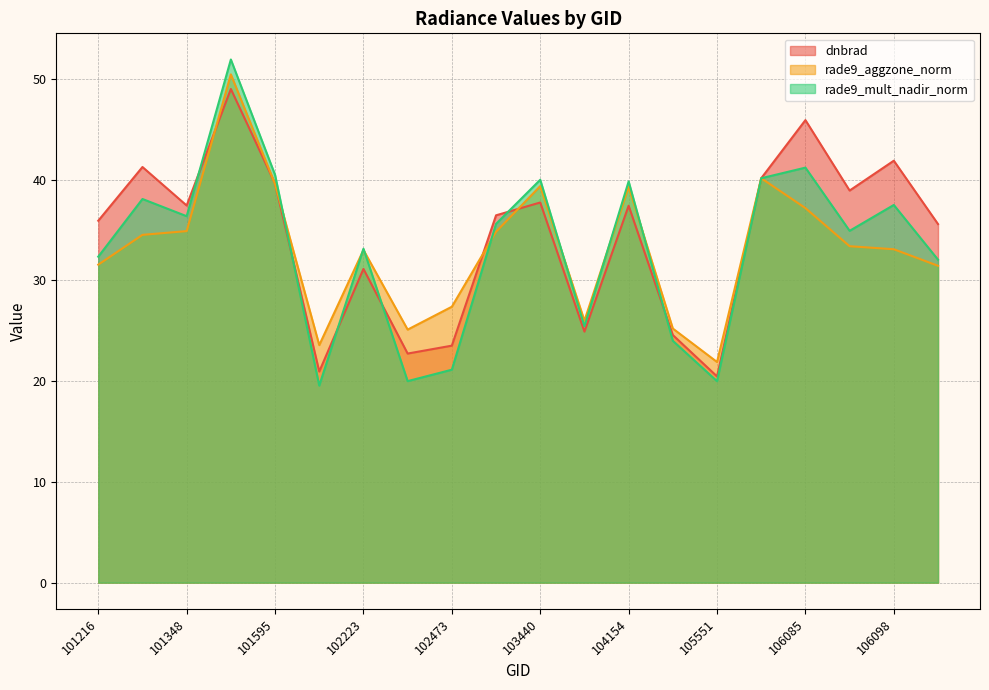

At which category does rade9_aggzone_norm reach its first local peak?

101473